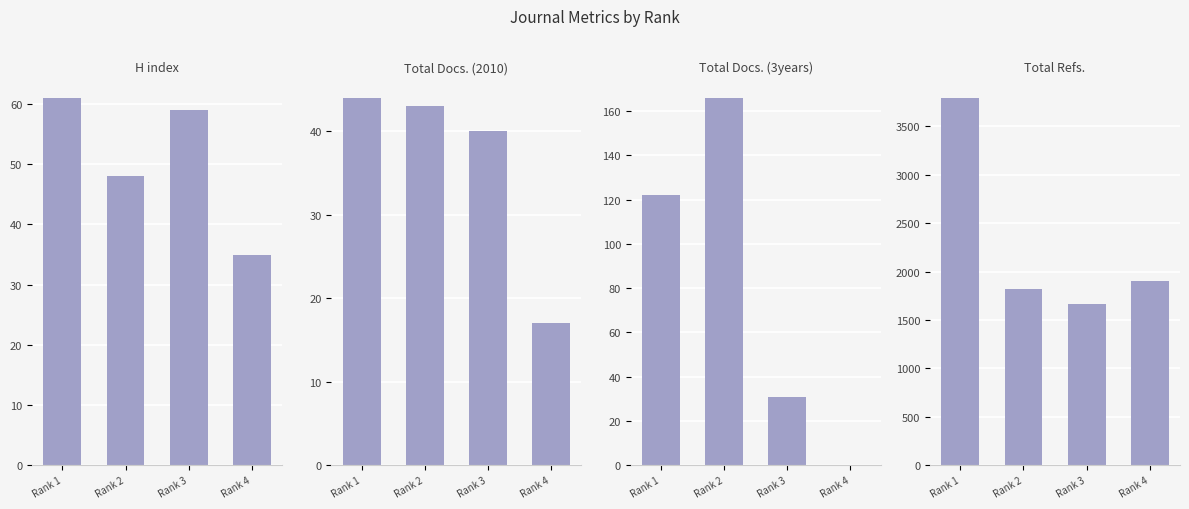

Which series has the widest spread of values?

Total Refs.